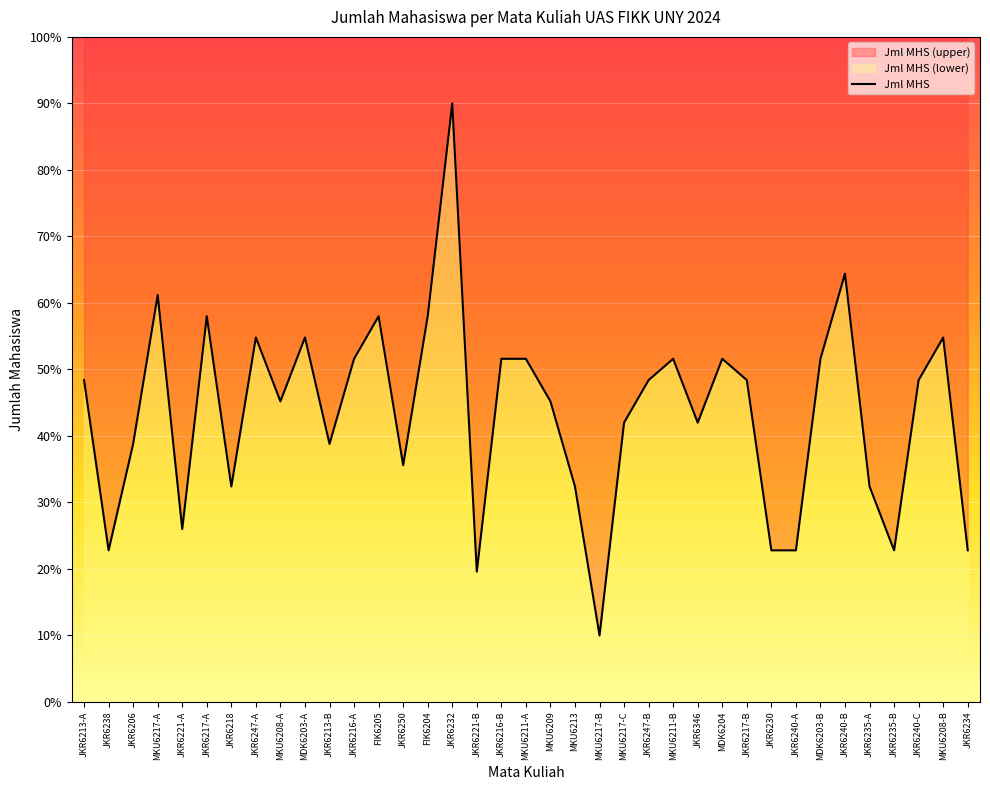

List the labels in order of value, largest first.

JKR6232, JKR6240-B, MKU6217-A, JKR6217-A, FIK6205, FIK6204, JKR6247-A, MDK6203-A, MKU6208-B, JKR6216-A, JKR6216-B, MKU6211-A, MKU6211-B, MDK6204, MDK6203-B, JKR6213-A, JKR6247-B, JKR6217-B, JKR6240-C, MKU6208-A, MKU6209, MKU6217-C, JKR6346, JKR6206, JKR6213-B, JKR6250, JKR6218, MKU6213, JKR6235-A, JKR6221-A, JKR6238, JKR6230, JKR6240-A, JKR6235-B, JKR6234, JKR6221-B, MKU6217-B